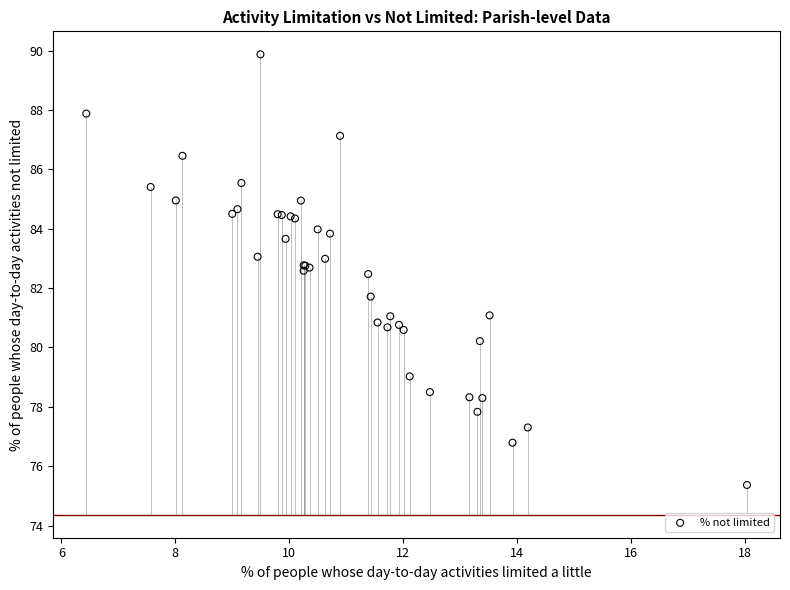

What Y value in the scatter plot is closest to 82?

81.7